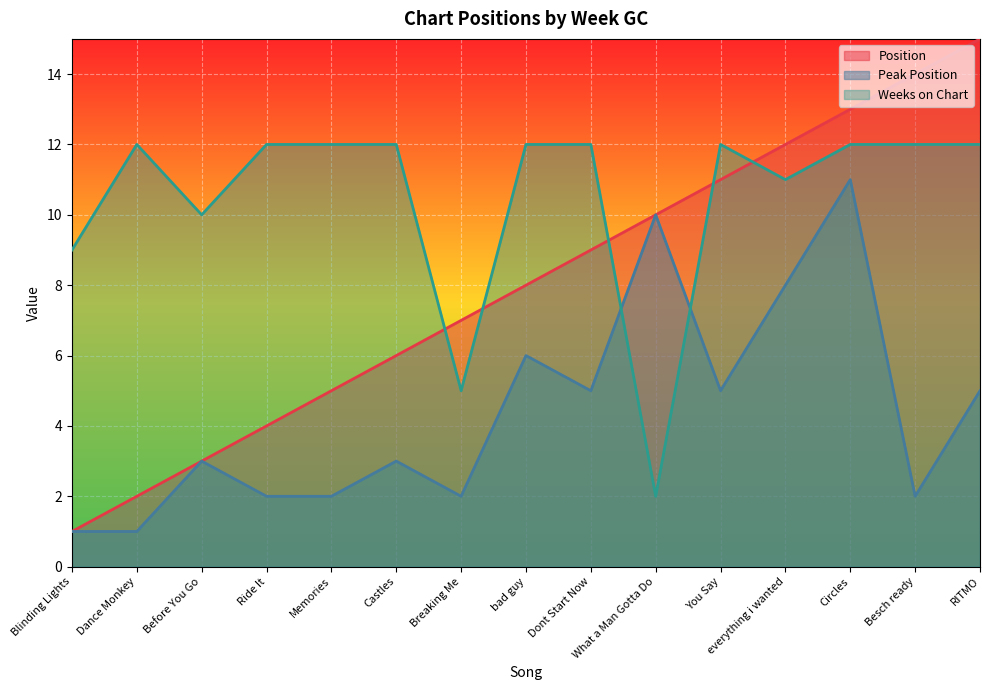

At which category does Peak Position reach its first local peak?

Before You Go